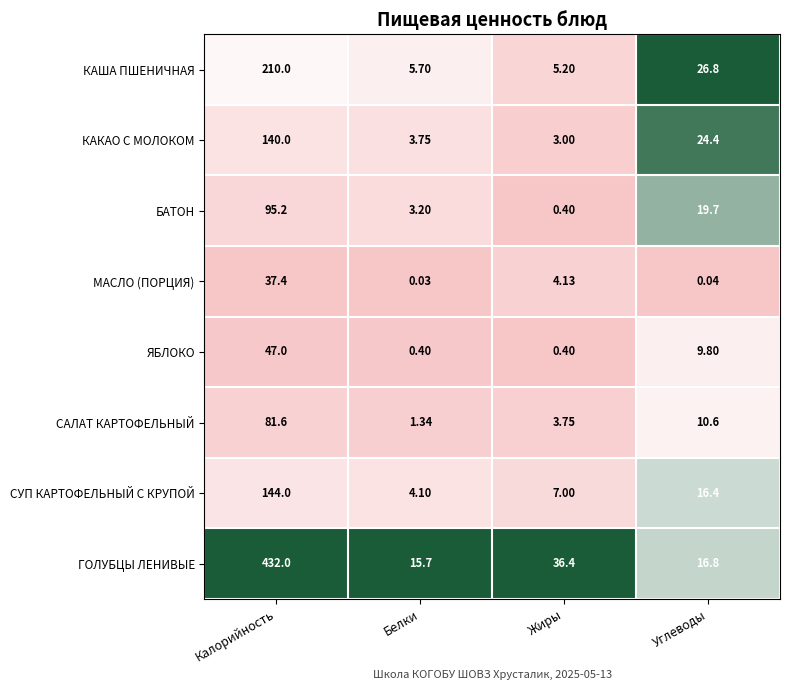

At which category is the sum across all series the highest?

Калорийность